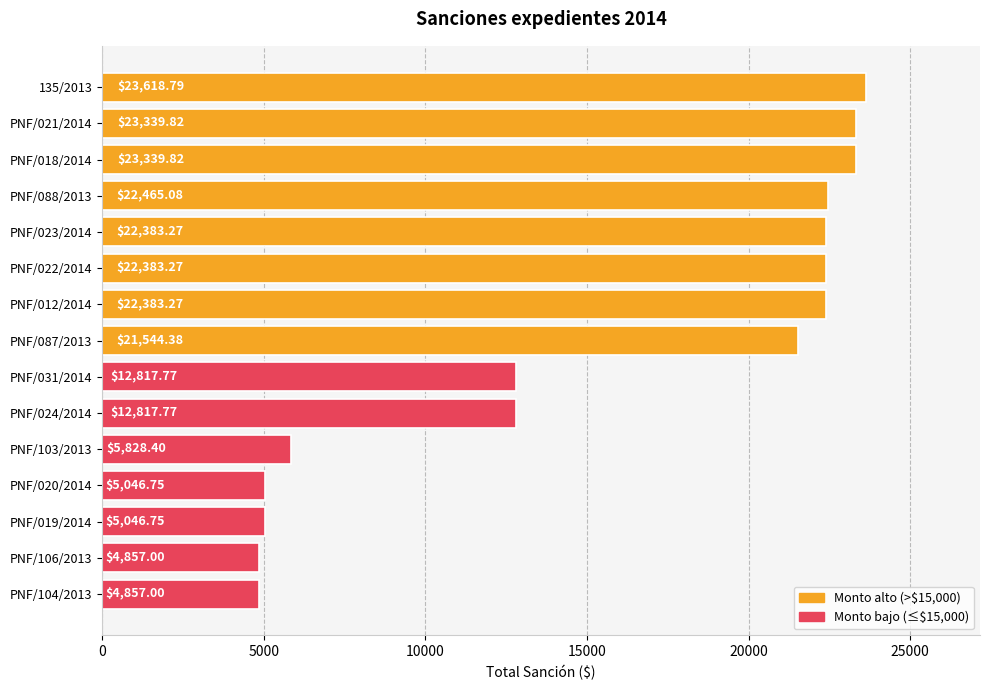

Which has a higher value, 135/2013 or PNF/031/2014?

135/2013